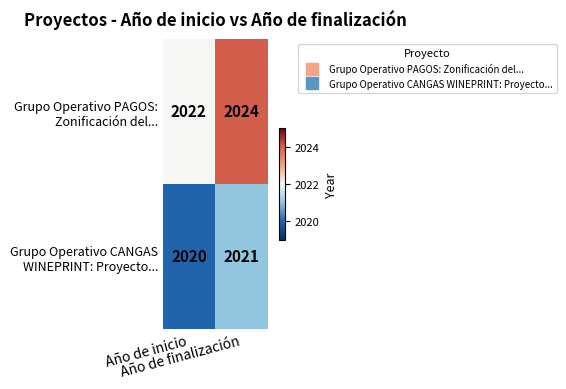

What is the smallest value displayed?

2020